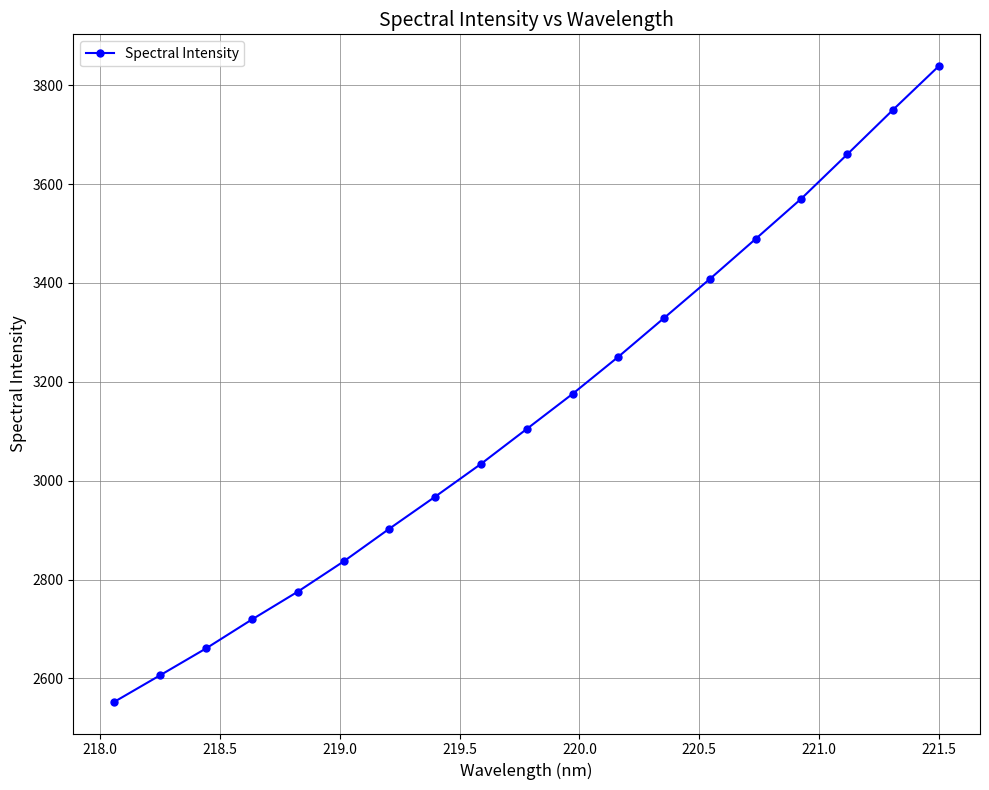

What is the smallest value displayed?

2552.9